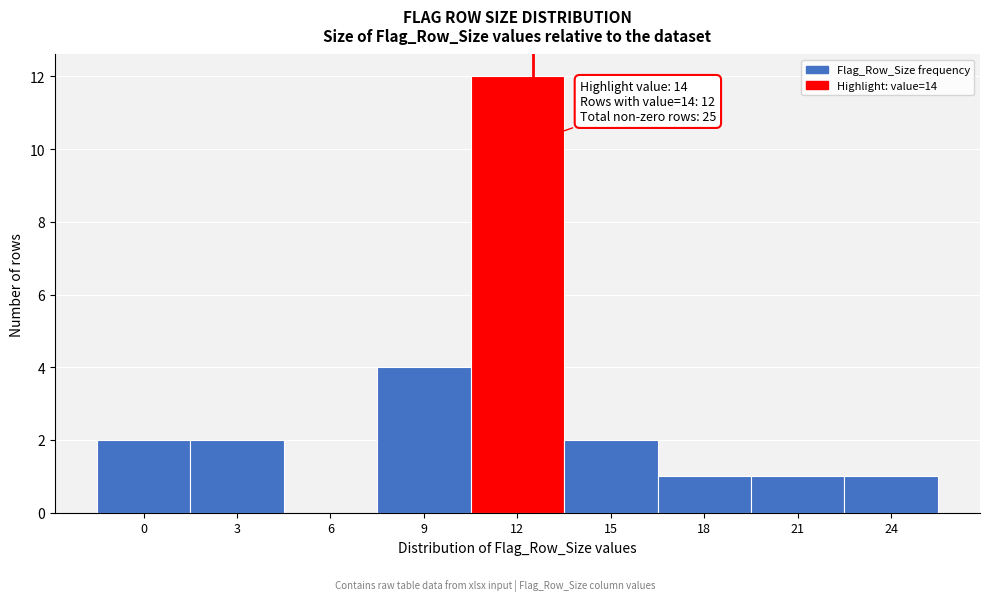

Reading left to right, transcribe all the data shown in this chart.

0=2	3=2	6=0	9=4	12=12	15=2	18=1	21=1	24=1